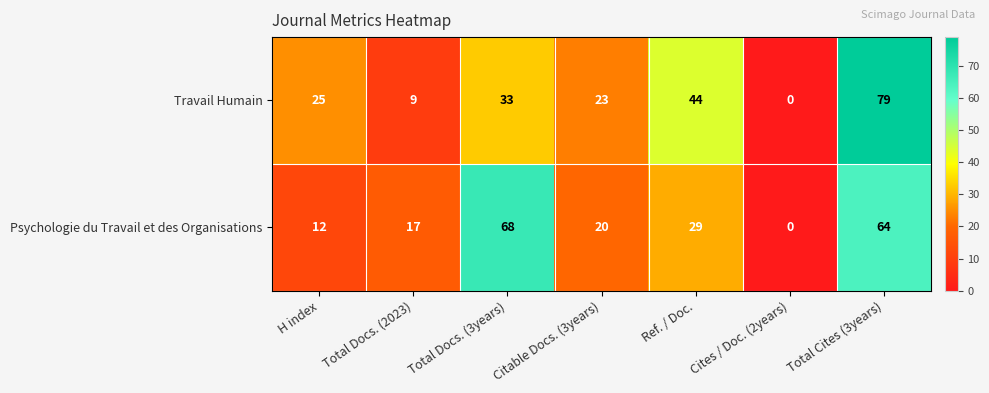

What is the sum of all Psychologie du Travail et des Organisations values?

210